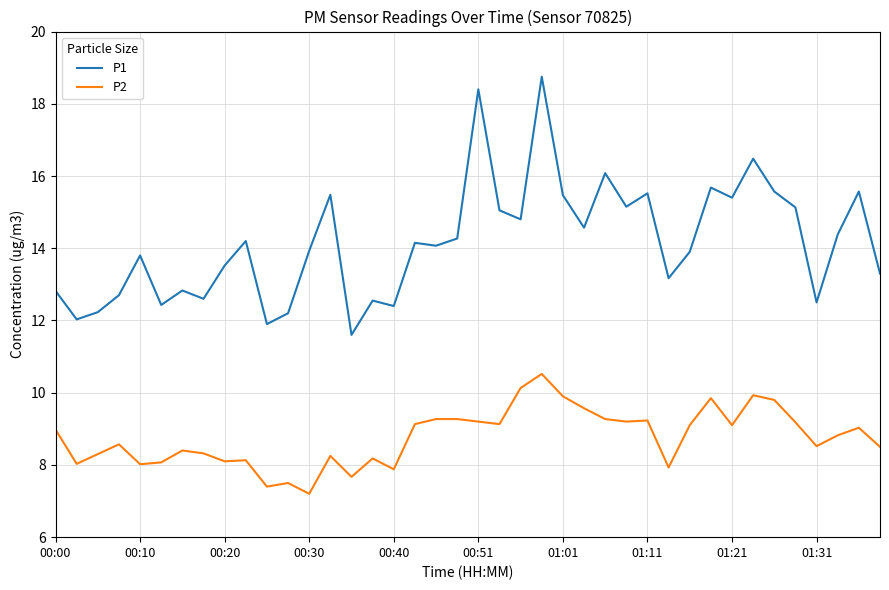

What is the lowest value of the P2 series?

7.2